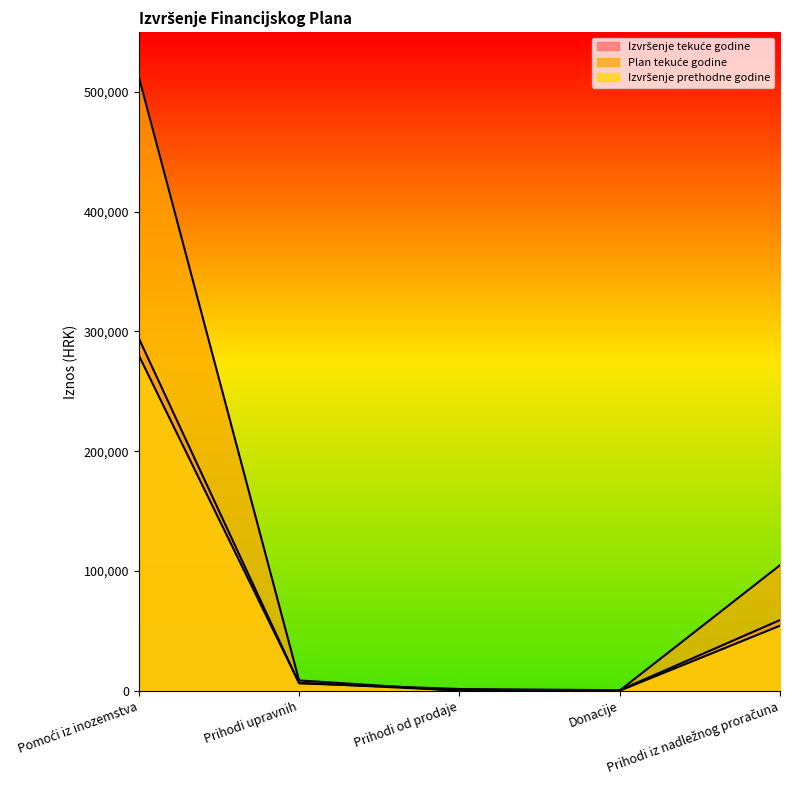

How many data points in Plan tekuće godine are less than 8600?

2